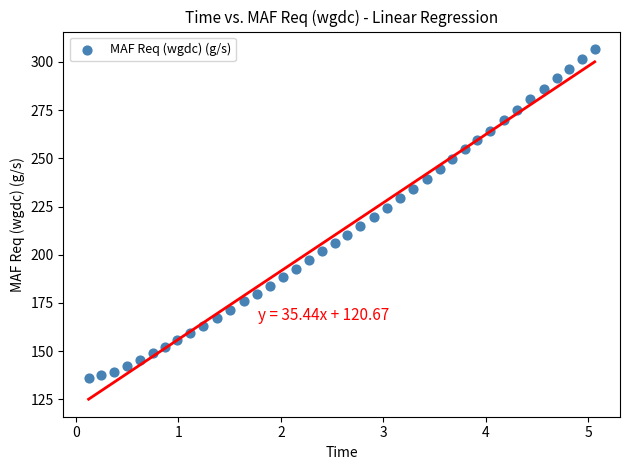

What is the range of X values (max minus min)?

4.9